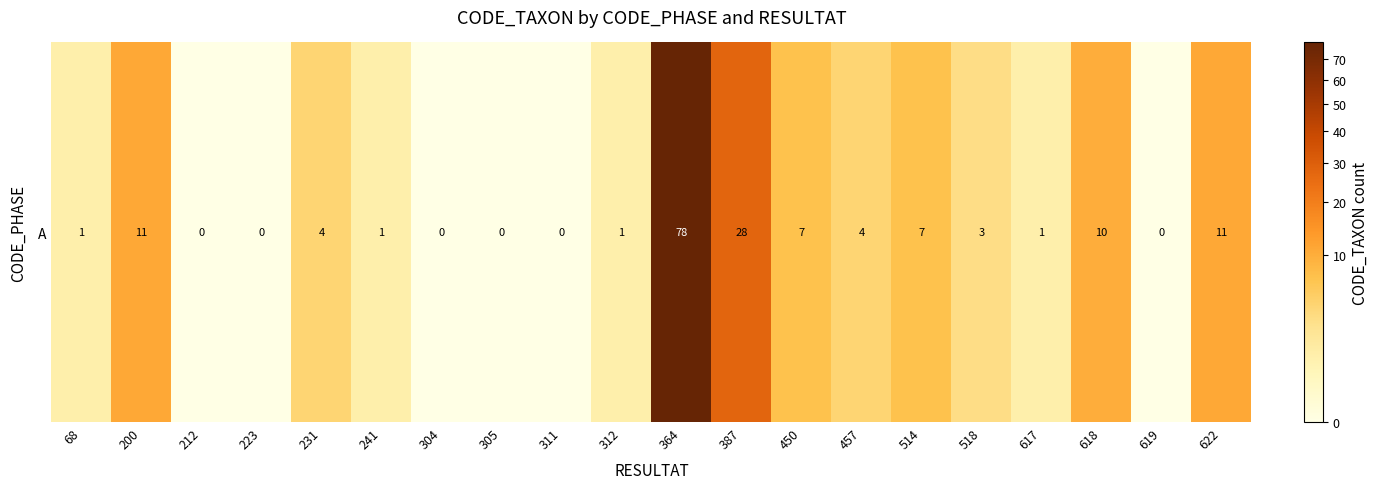

Is it true that the value at 68 is 1?

False